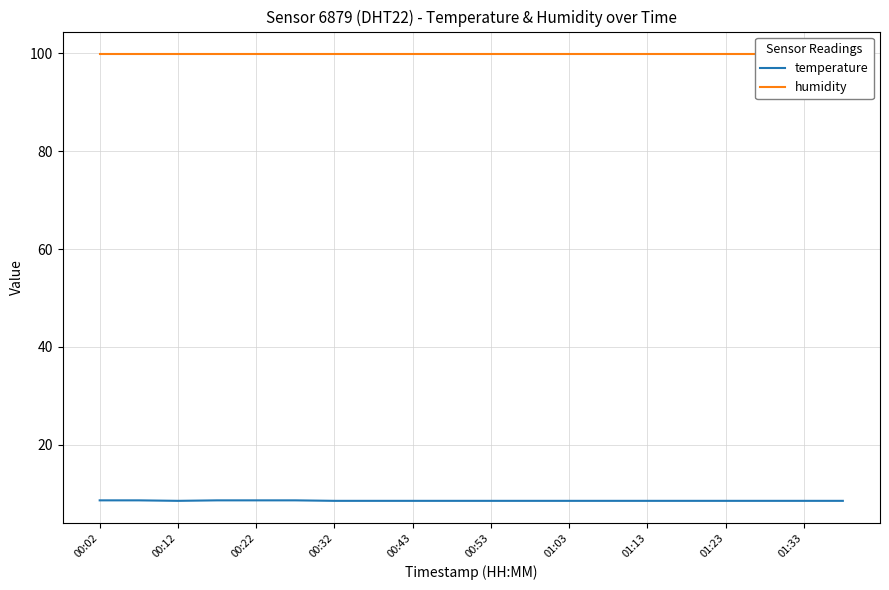

True or false: humidity and temperature cross at least once.

False